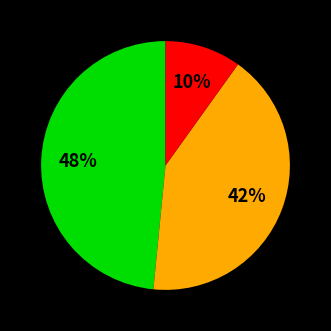

Is there any slice that represents more than half of the pie?

No